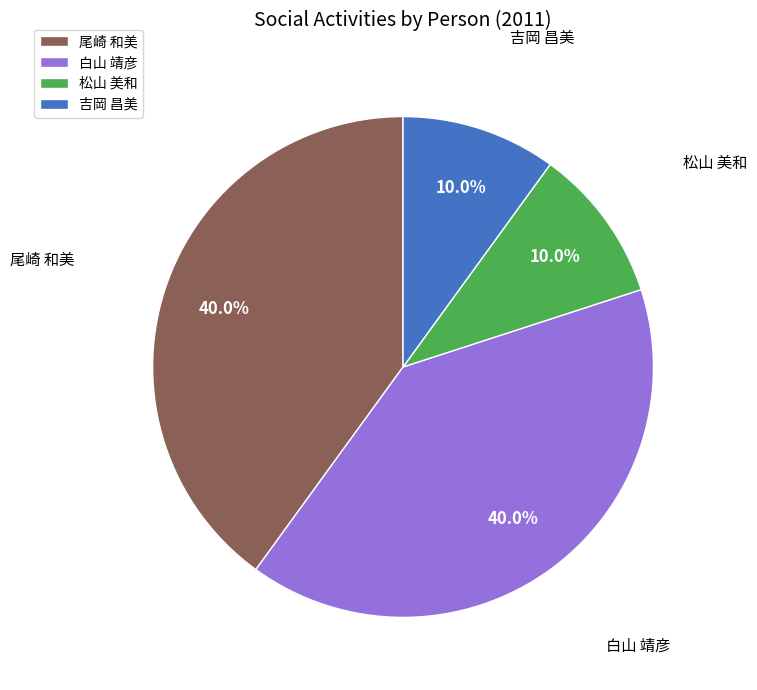

How many slices are in this pie chart?

4